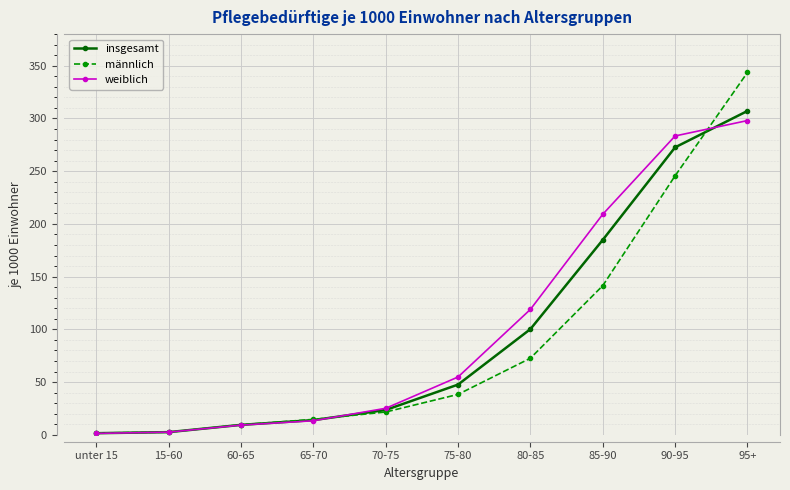

What is the highest value of the männlich series?

343.6